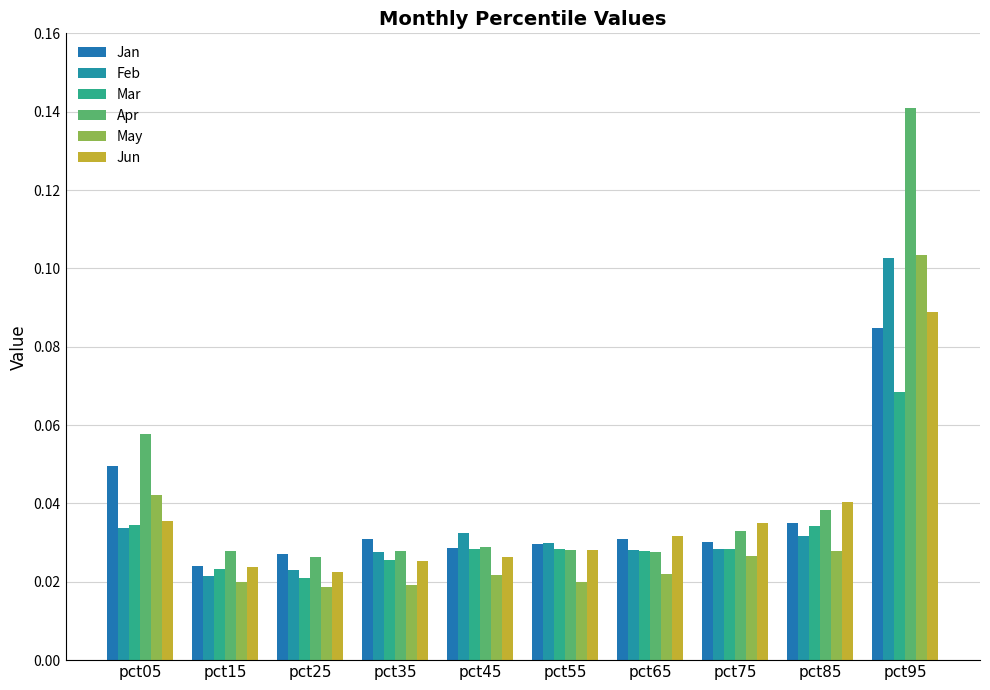

Is it true that Feb equals 0.0 at pct35?

False